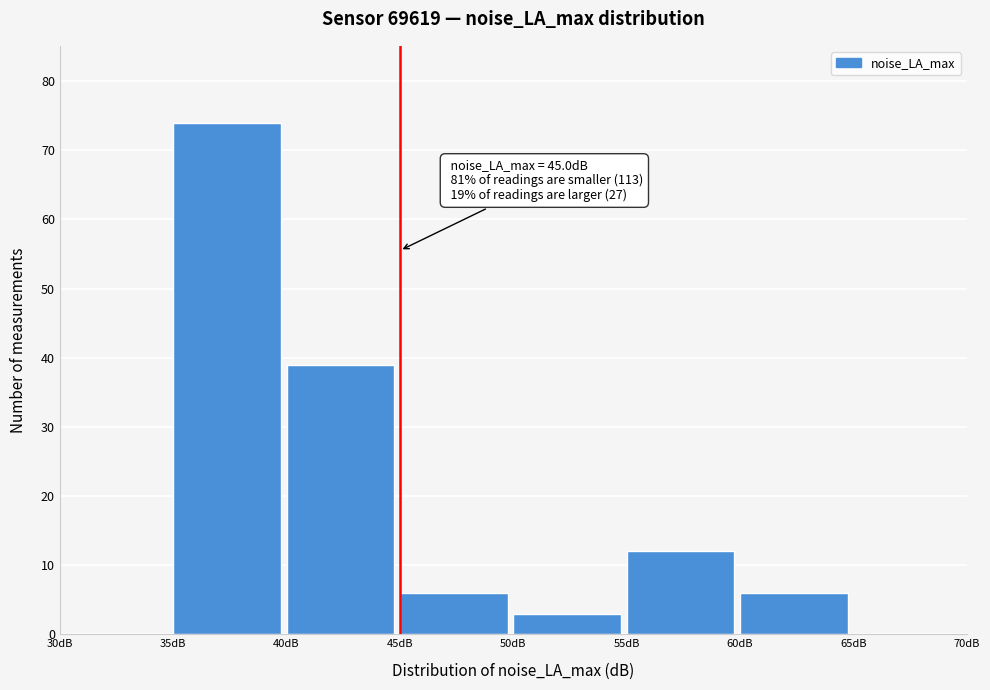

Which range on the x-axis has the tallest bar?

35 to 40